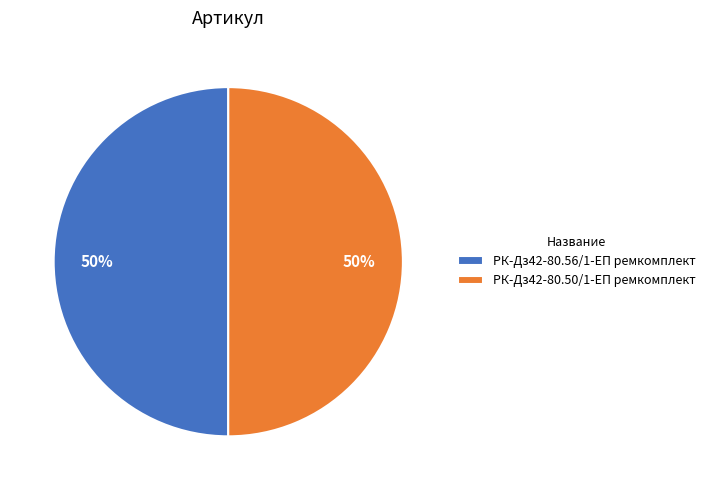

The РК-Дз42-80.56/1-ЕП ремкомплект slice represents 50% of the pie. True or false?

True